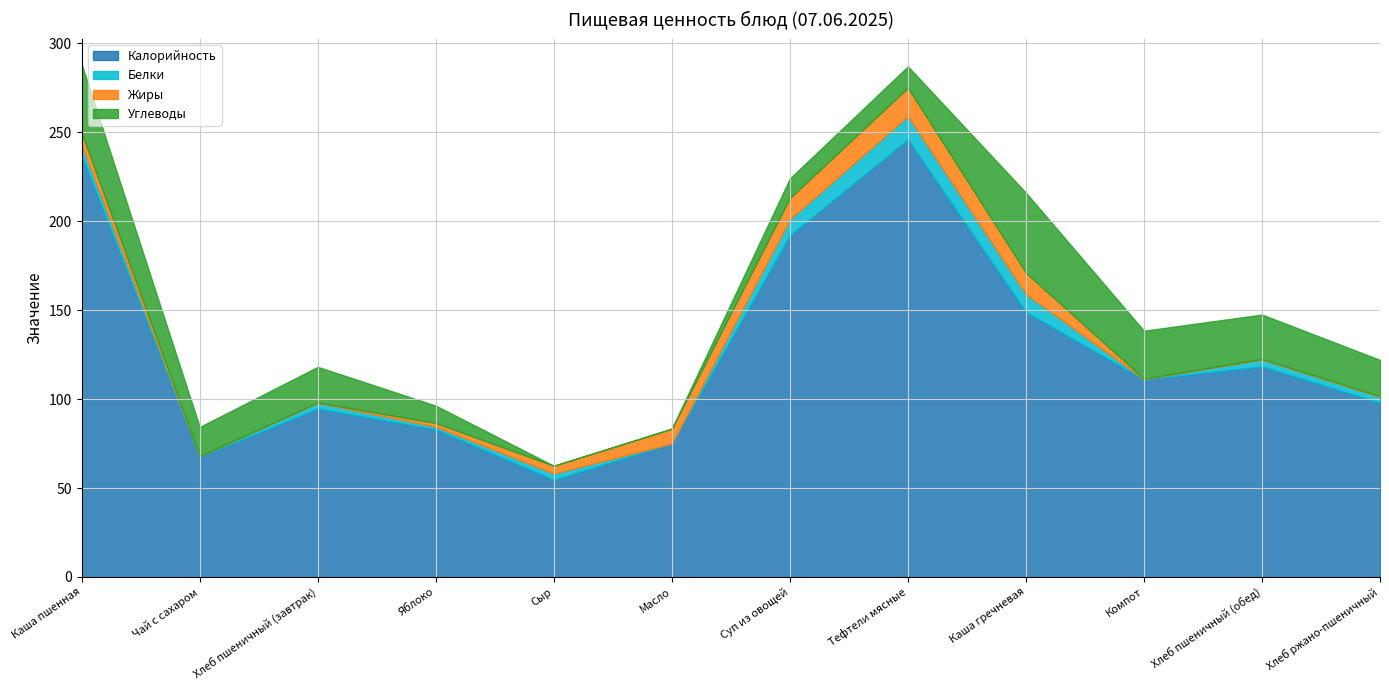

At Тефтели мясные, list the series in order from largest to smallest.

Калорийность, Жиры, Белки, Углеводы